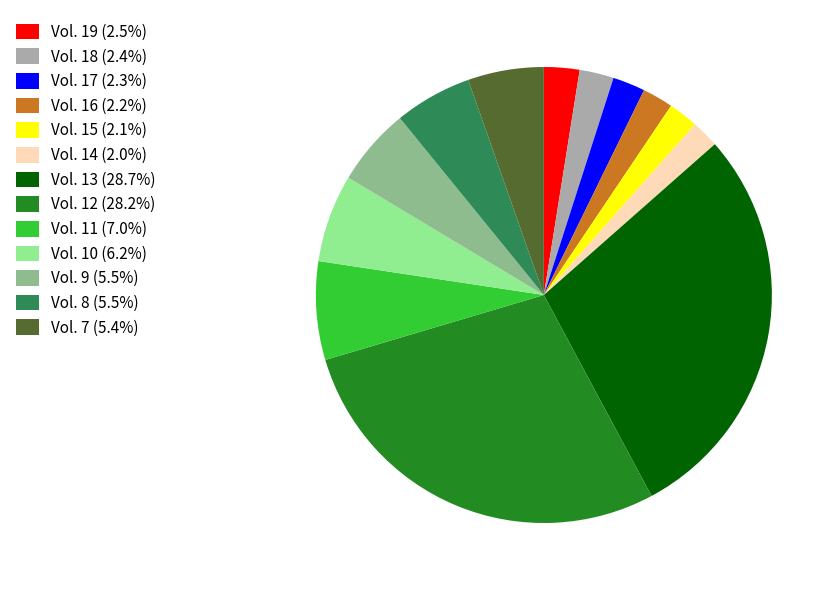

Count the number of slices in the pie.

13